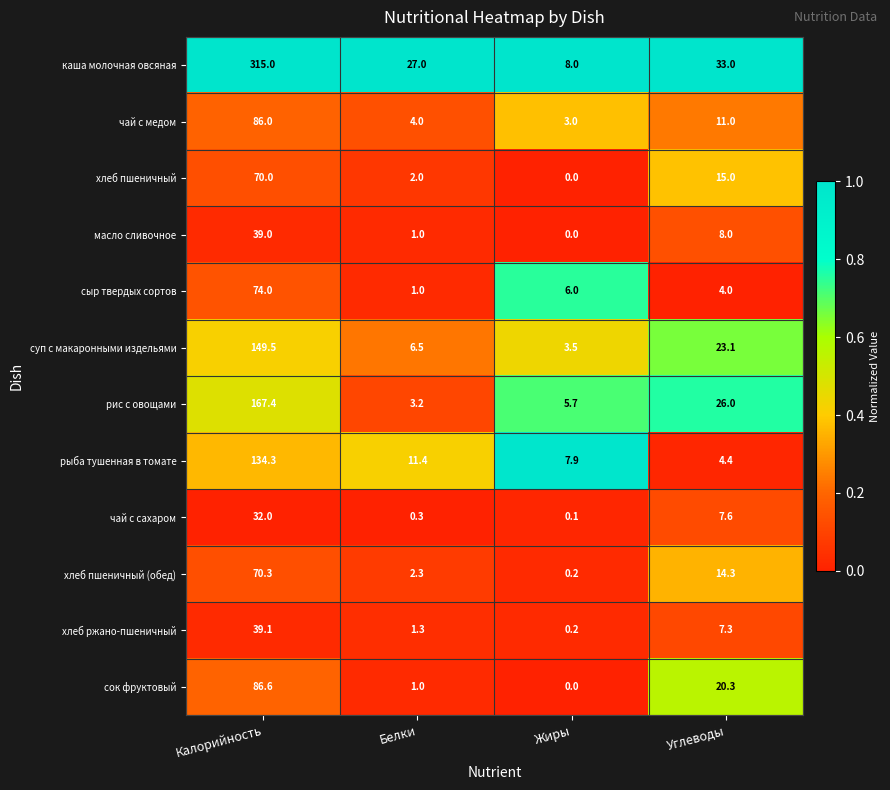

What is the average value of the хлеб пшеничный (обед) series?

21.8